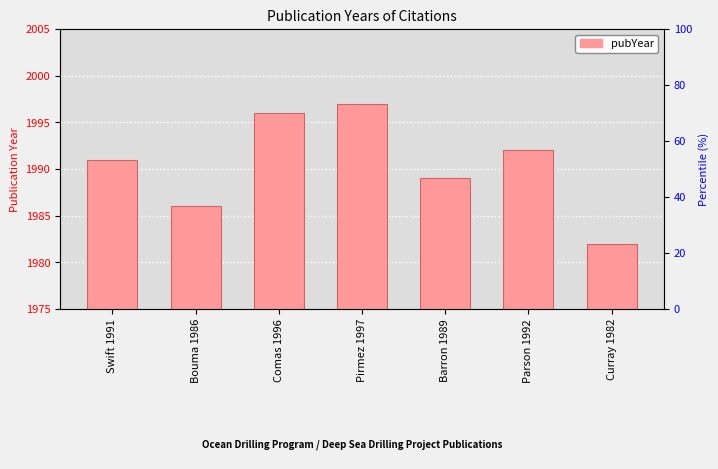

List the labels in order of value, smallest first.

Curray 1982, Bouma 1986, Barron 1989, Swift 1991, Parson 1992, Comas 1996, Pirmez 1997